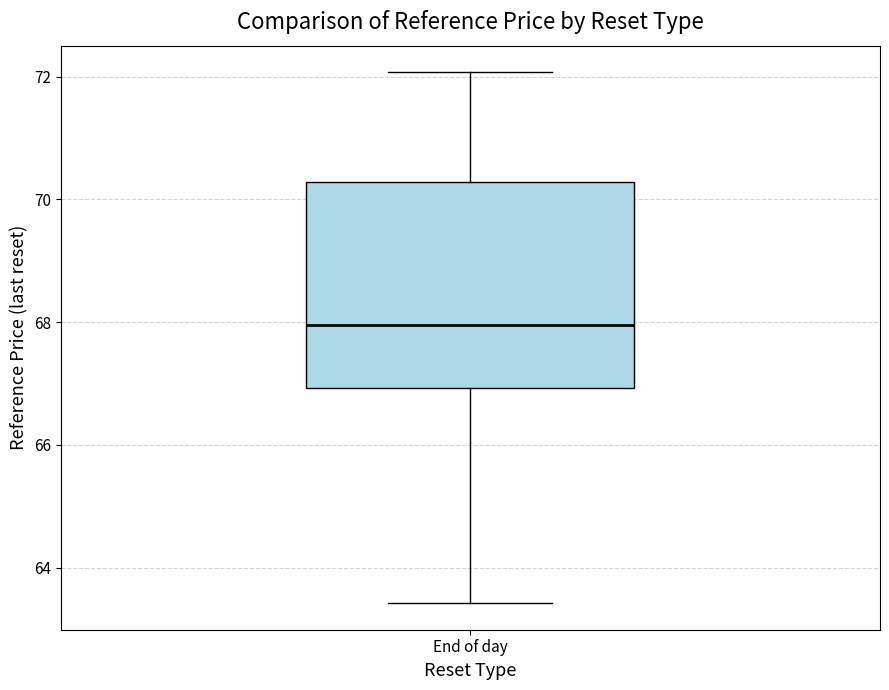

Where does the median line of the box for End of day sit on the y-axis? The values are not printed on the chart, so give them approximately, as read against the axis.

68.0